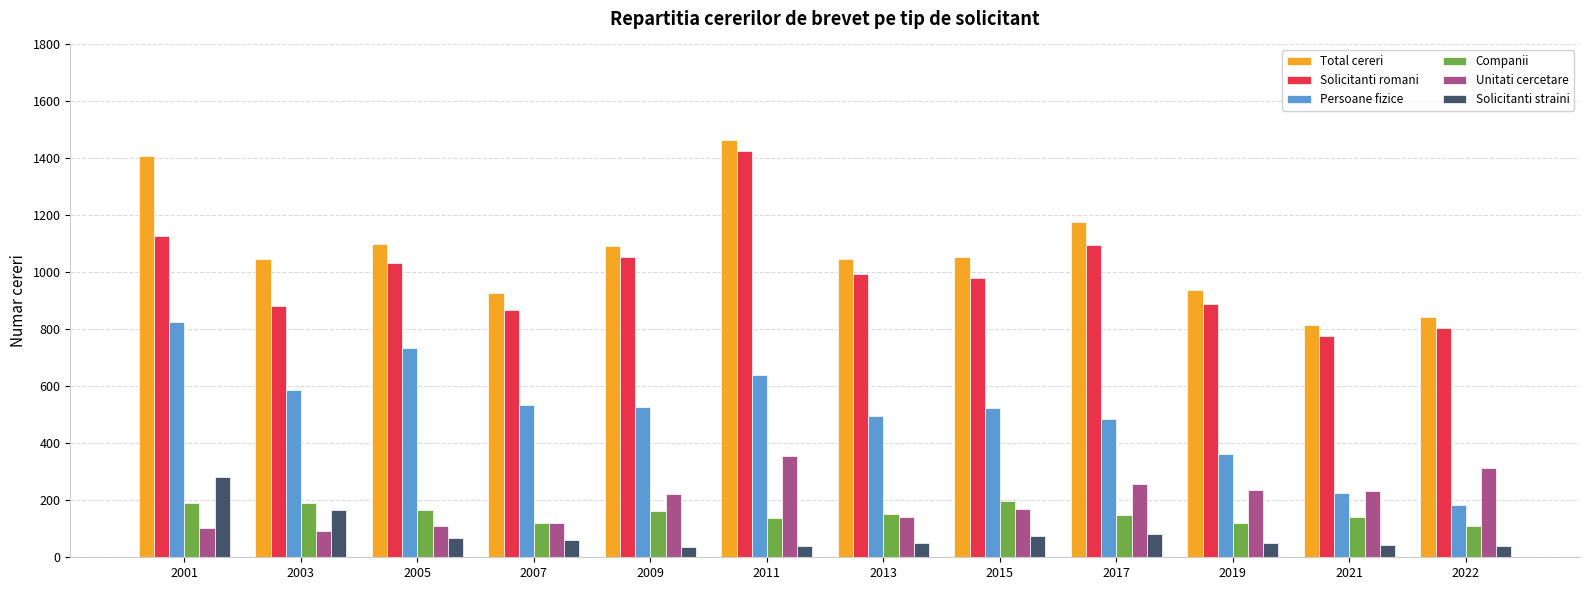

What is the value of the Companii bar at the 5th from the left?

162